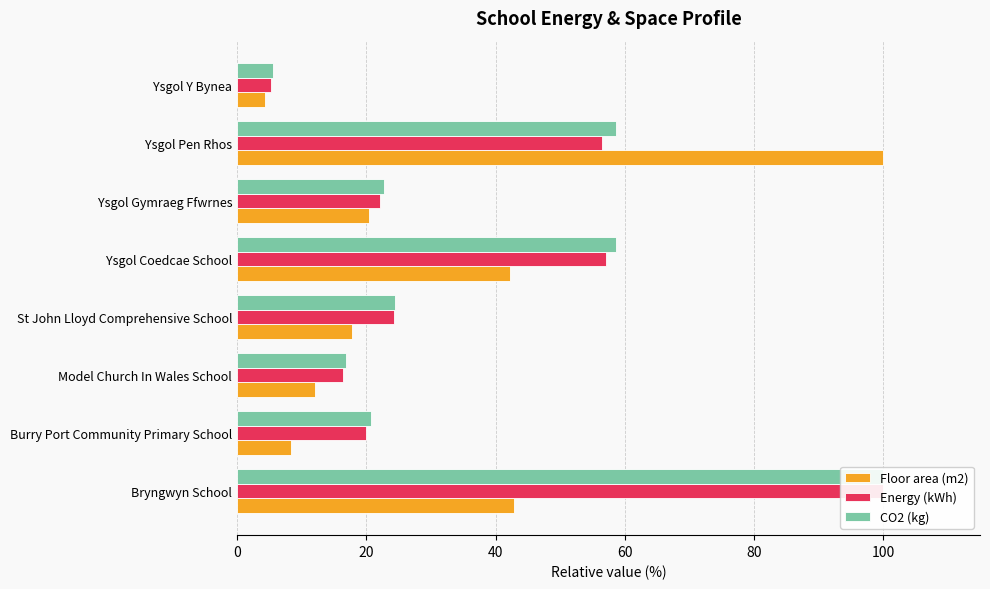

What are all the series names shown in the legend?

Floor area (m2), Energy (kWh), CO2 (kg)